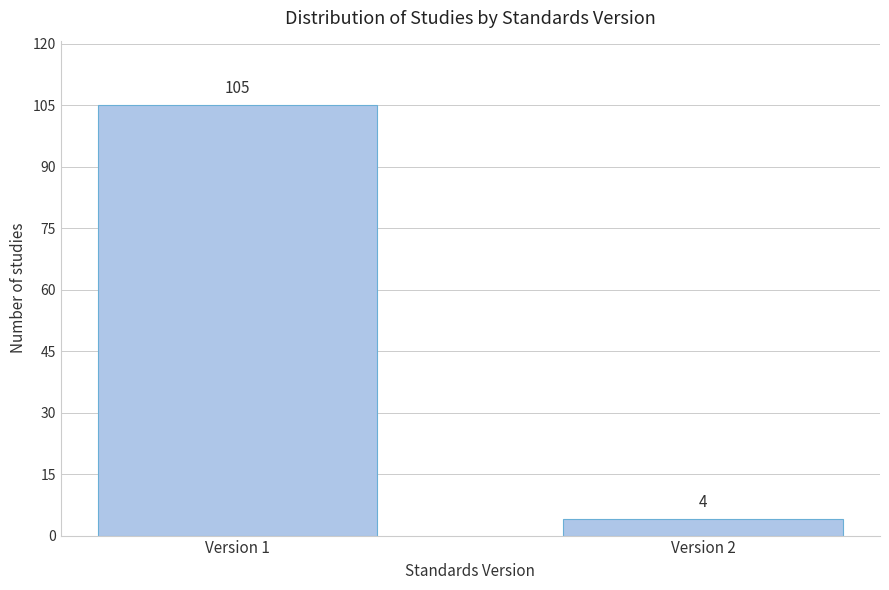

Reading left to right, what are all the values shown in this chart?

105	4